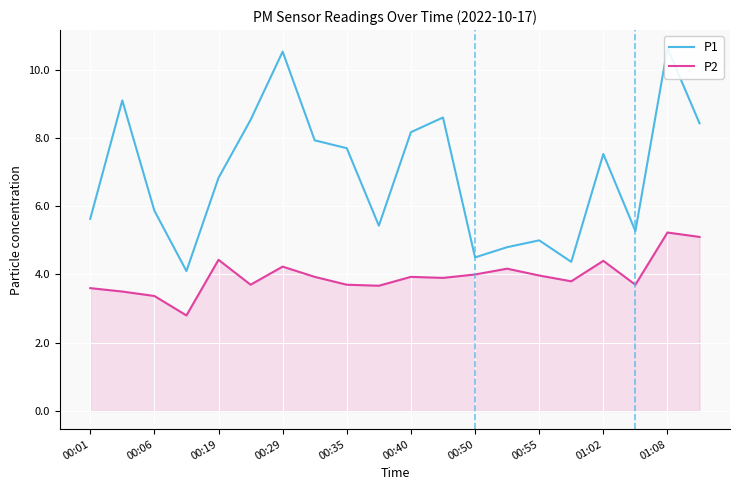

Is it true that P2 equals 3.7 at 17?

True